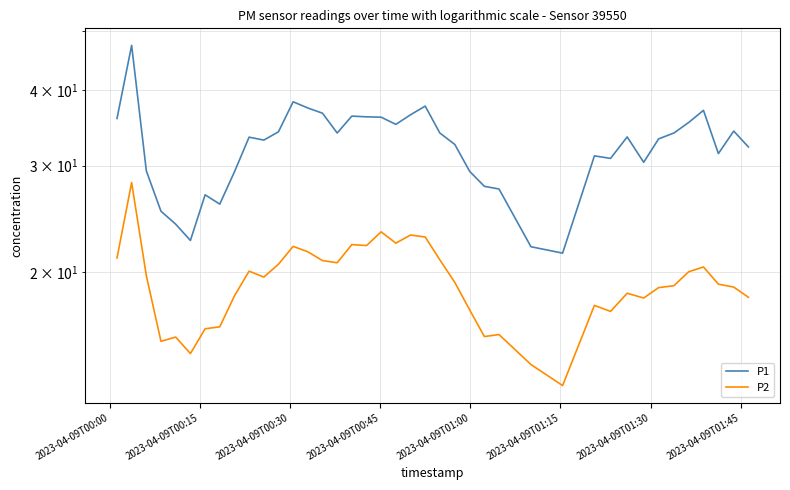

Reading left to right, list all the values displayed in this chart.

P1: 35.9	47.4	29.4	25.2	24.0	22.6	26.9	25.9	29.3	33.4	33.0	34.1	38.2	37.3	36.6	34.0	36.2	36.1	36.0	35.1	36.4	37.6	34.0	32.5	29.4	27.7	27.4	22.1	21.5	31.1	30.8	33.5	30.4	33.2	34.0	35.3	37.0	31.4	34.2	32.2
P2: 21.1	28.1	19.8	15.4	15.7	14.7	16.1	16.3	18.3	20.1	19.6	20.6	22.1	21.6	20.9	20.8	22.2	22.1	23.3	22.4	23.1	22.9	21.0	19.2	17.4	15.7	15.8	14.1	13.0	17.6	17.2	18.5	18.1	18.9	19.0	20.1	20.4	19.1	18.9	18.2